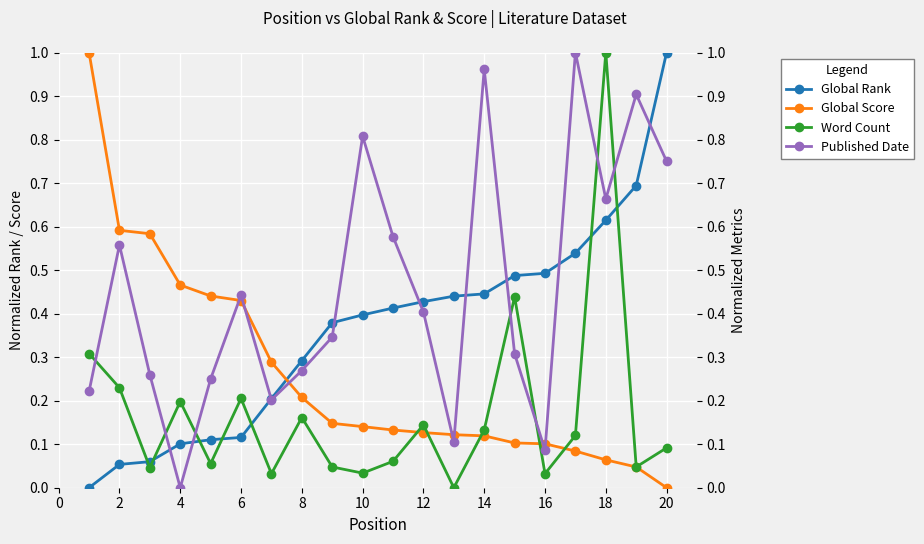

Rank the series by their maximum value, from lowest to highest.

Global Rank, Global Score, Word Count, Published Date